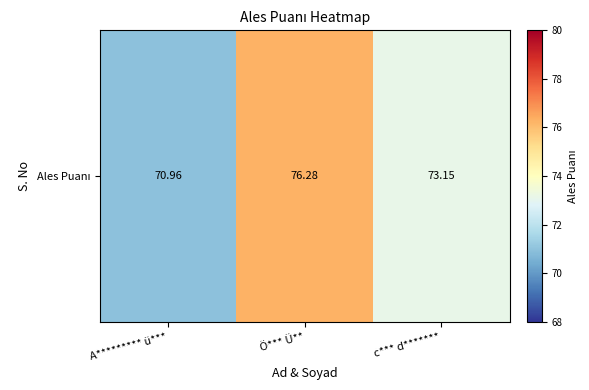

What is the change in value from A********* ü*** to Ö*** Ü**?

+5.3